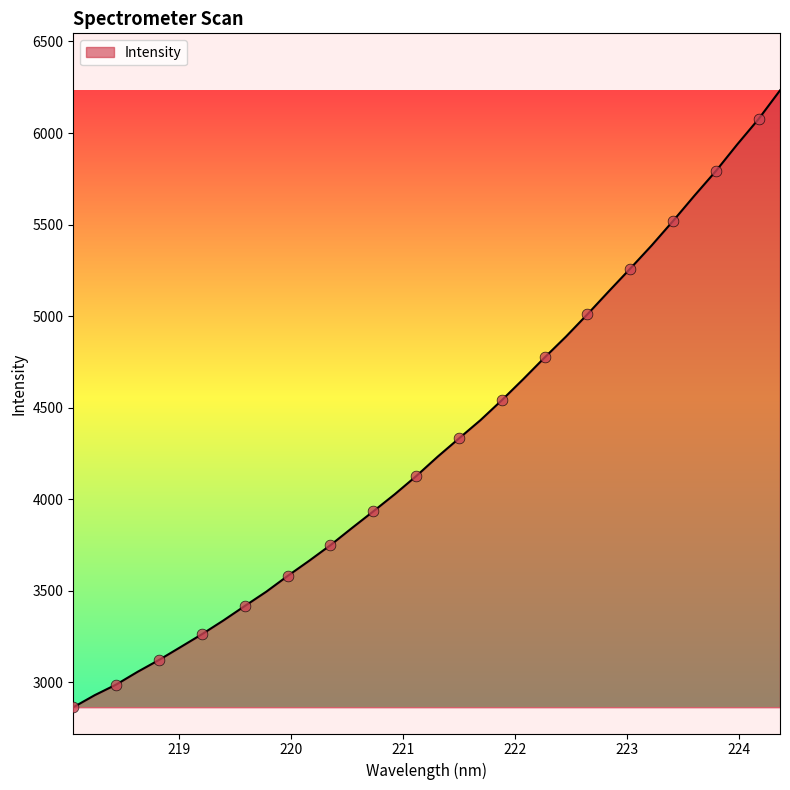

What is the maximum value shown in the chart?

6232.9